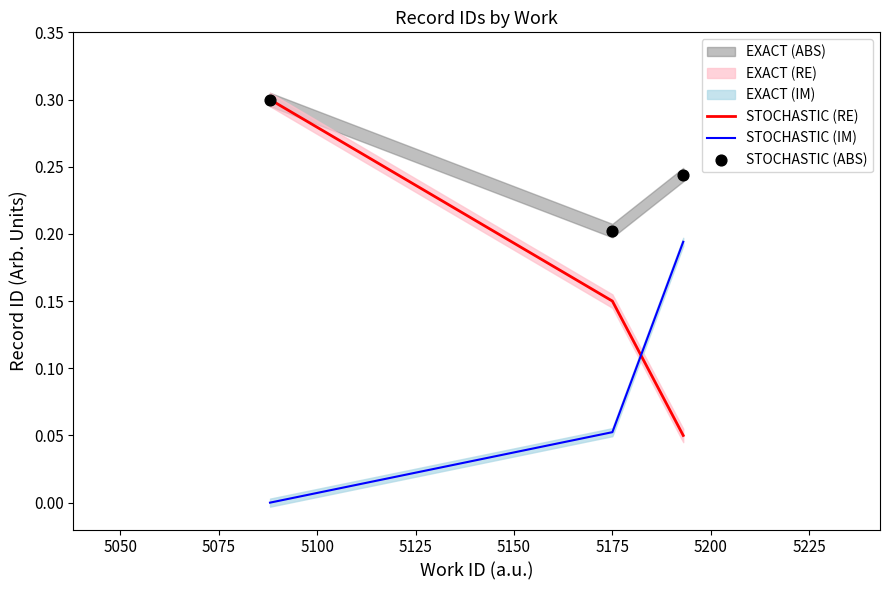

Which series has the largest Y range (max minus min)?

STOCHASTIC (RE)